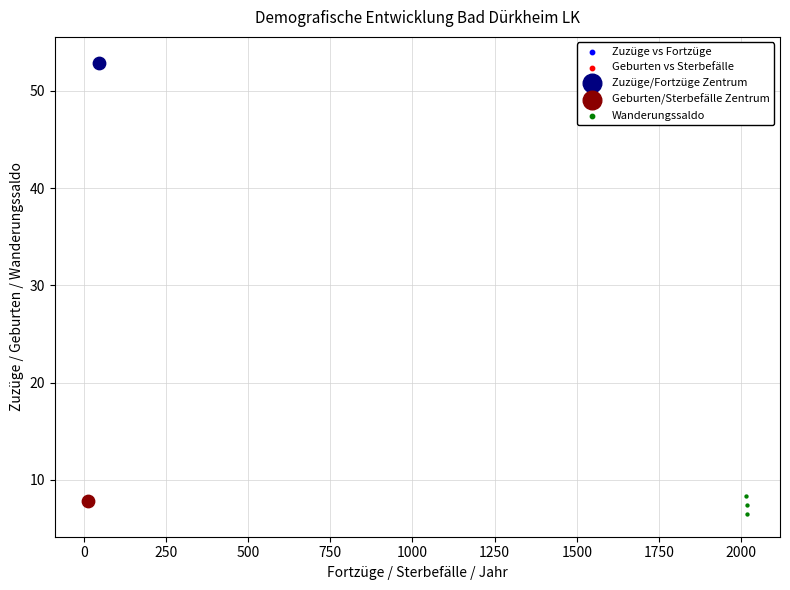

What are all the series names shown in the legend?

Zuzüge vs Fortzüge, Geburten vs Sterbefälle, Zuzüge/Fortzüge Zentrum, Geburten/Sterbefälle Zentrum, Wanderungssaldo